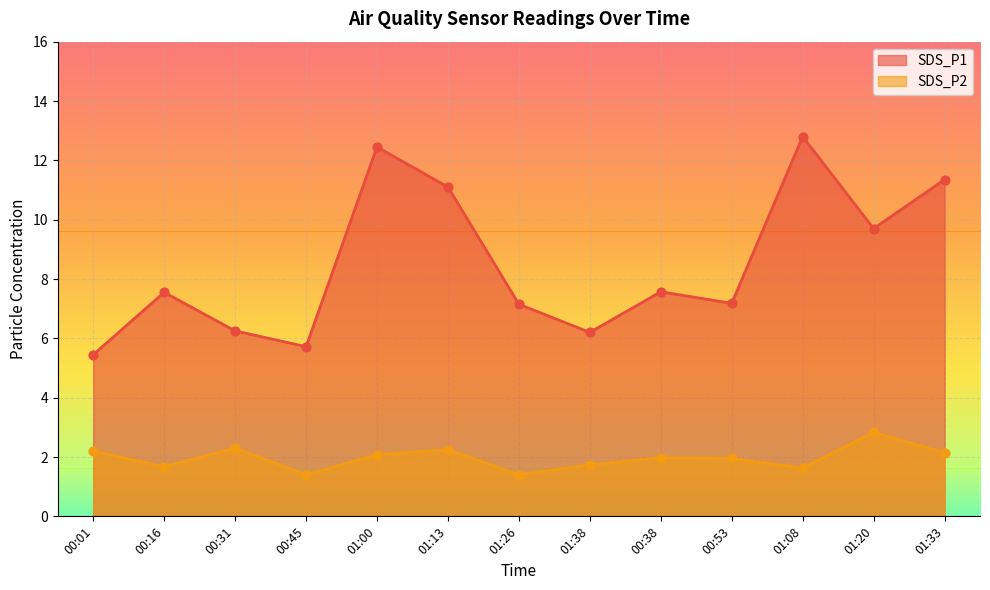

Which series reaches the minimum Y coordinate?

SDS_P2